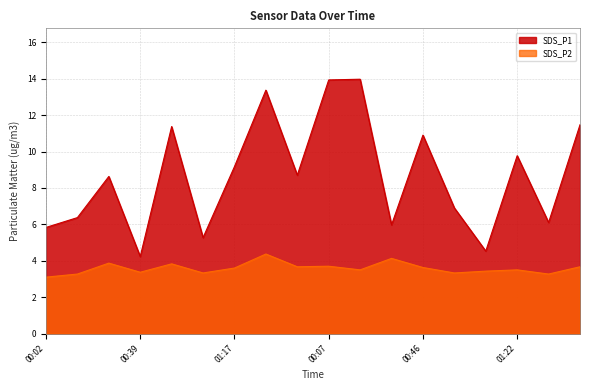

List the labels in order of SDS_P1 value, largest first.

00:22, 00:07, 01:30, 01:40, 00:51, 00:46, 01:22, 01:17, 01:37, 00:27, 00:59, 00:14, 01:35, 00:34, 00:02, 01:04, 01:09, 00:39